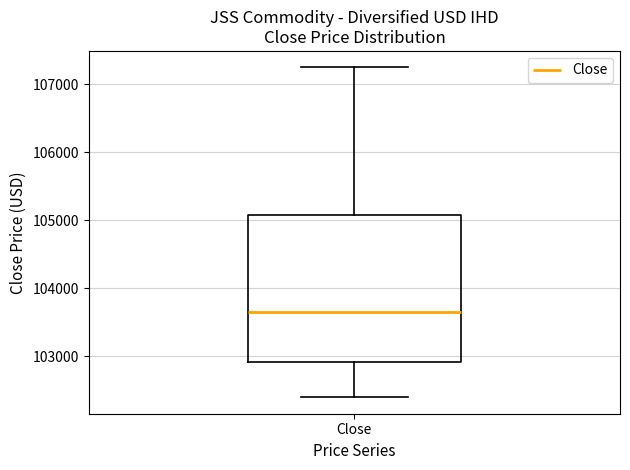

Where is the lower edge of the box for Close on the y-axis? The values are not printed on the chart, so give them approximately, as read against the axis.

102900